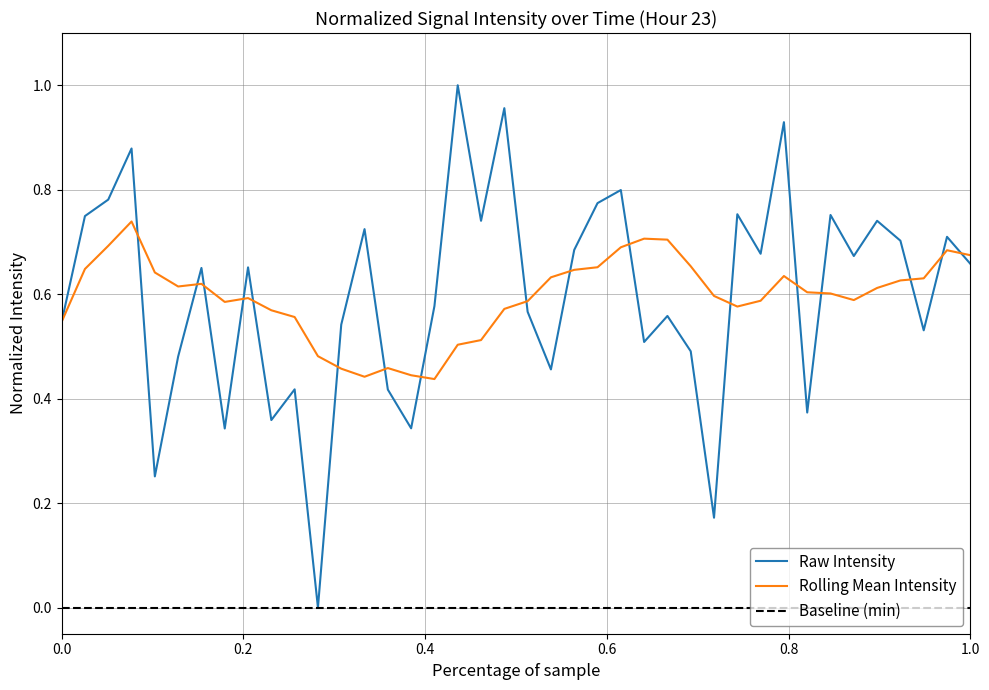

Reading left to right, extract all data points from this chart.

0.5	0.7	0.8	0.9	0.3	0.5	0.7	0.3	0.7	0.4	0.4	0.0	0.5	0.7	0.4	0.3	0.6	1.0	0.7	1.0	0.6	0.5	0.7	0.8	0.8	0.5	0.6	0.5	0.2	0.8	0.7	0.9	0.4	0.8	0.7	0.7	0.7	0.5	0.7	0.7